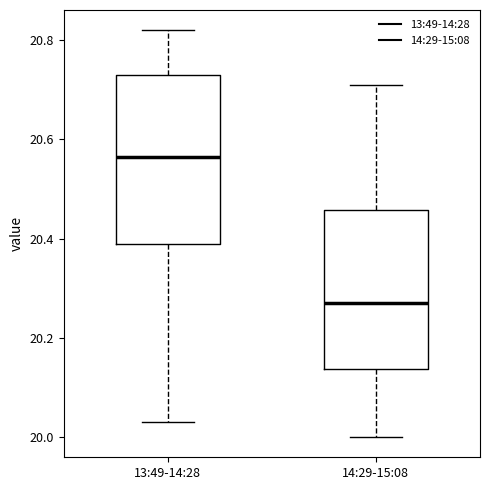

Reading left to right, transcribe this box plot: for each box, give where its median line is, the range the box spans, and where its two whiskers end, as read against the y-axis. The values are not printed on the chart, so give them approximately, as read against the axis.

13:49-14:28: median 20.56, box 20.40 to 20.74, whiskers 20.04 to 20.82
14:29-15:08: median 20.28, box 20.14 to 20.46, whiskers 20.00 to 20.72